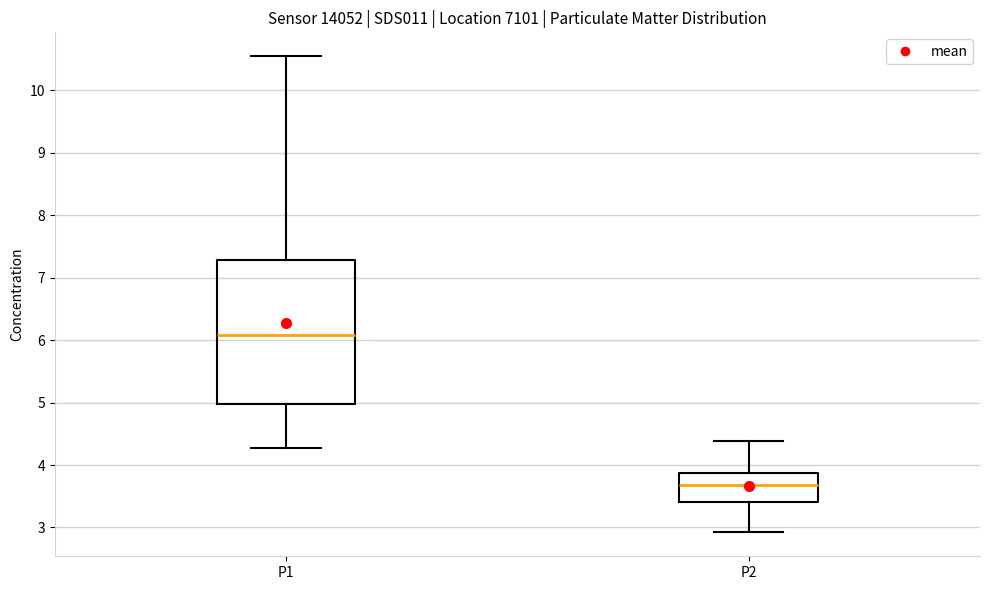

Where is the upper edge of the box for P2 on the y-axis? The values are not printed on the chart, so give them approximately, as read against the axis.

3.9